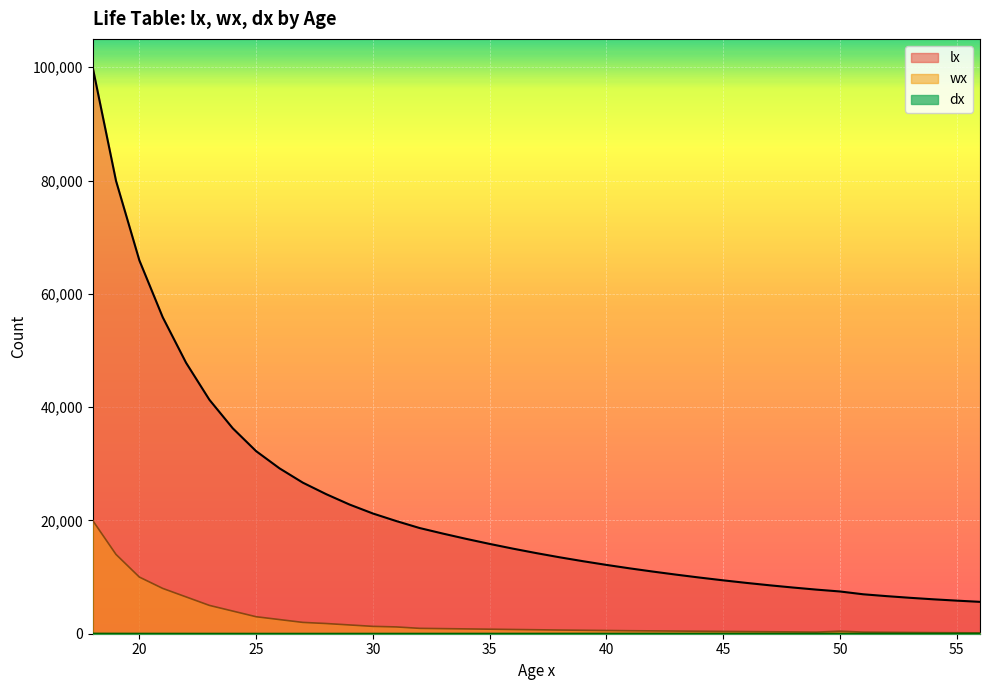

Which has a higher value, 51 or 18?

18